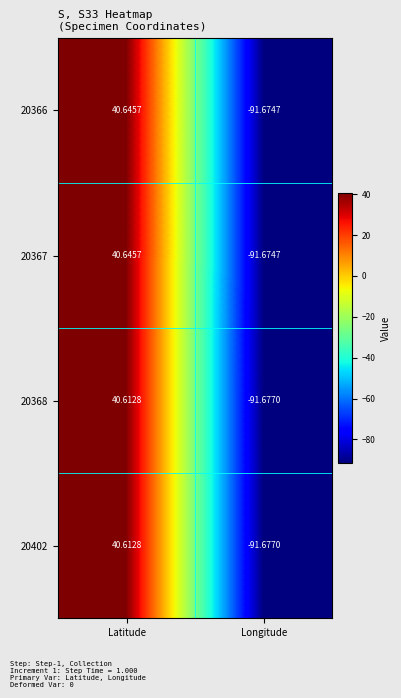

Where is 20366 nearest to the value -25?

Latitude